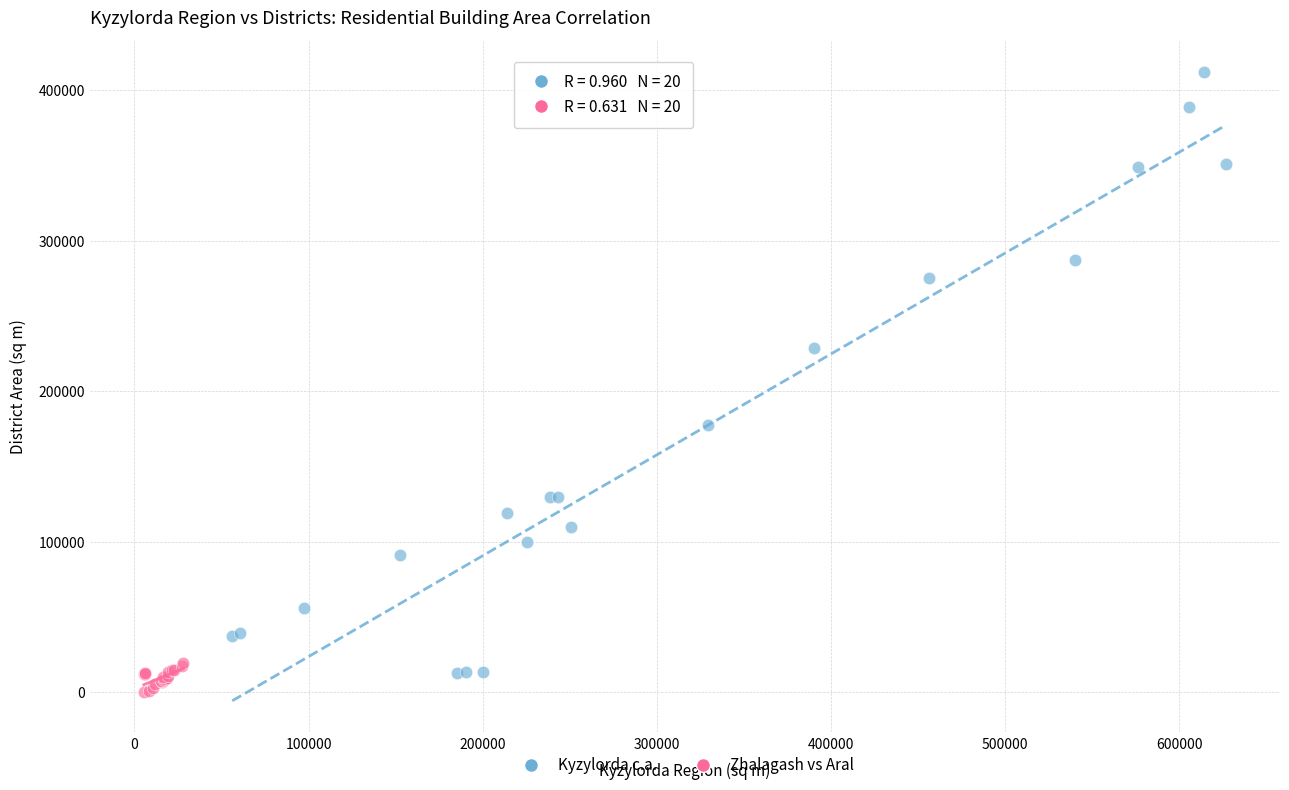

Which series reaches the maximum Y coordinate?

Kyzylorda c.a.